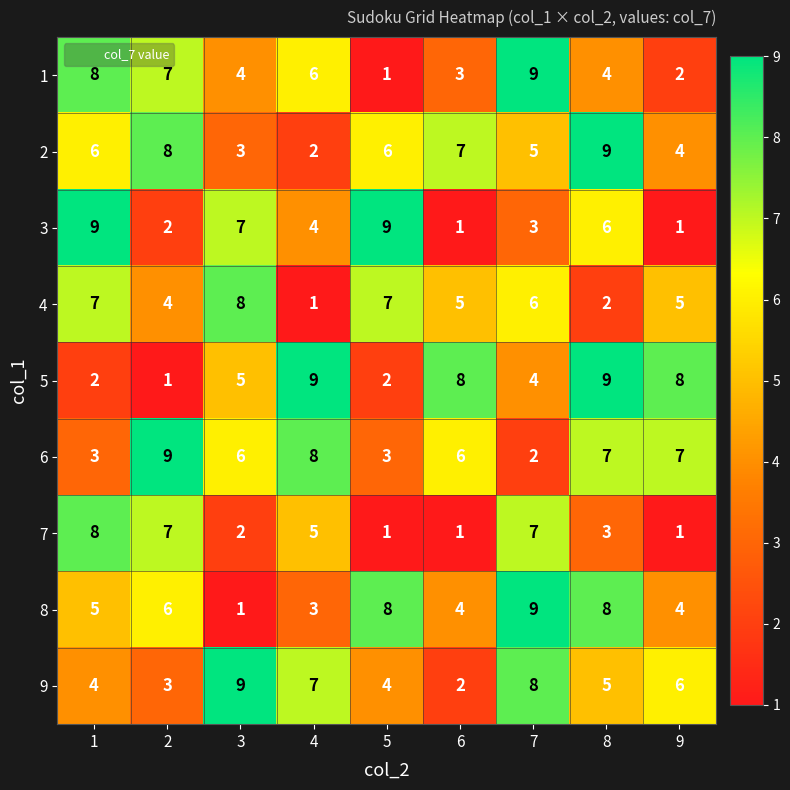

Count the number of data series in this chart.

9